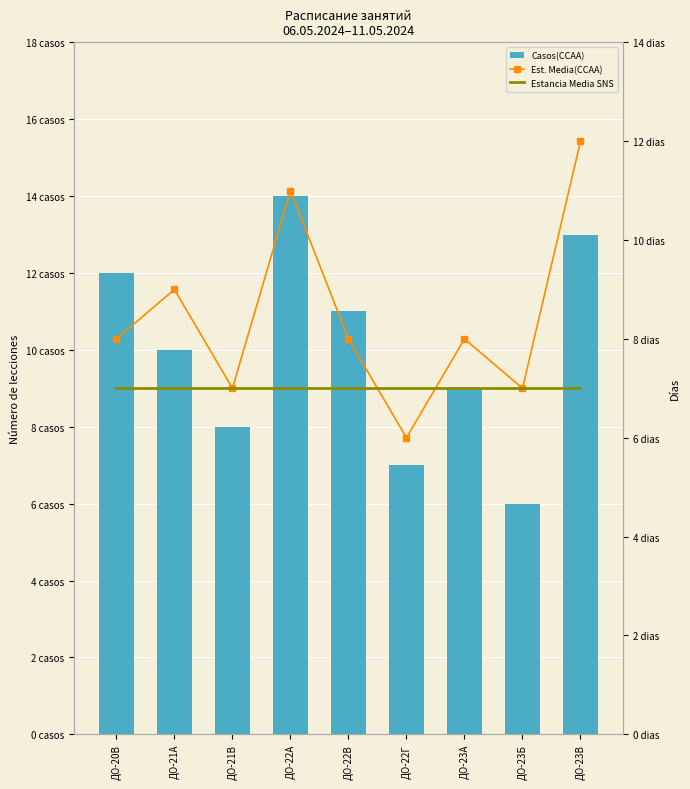

What is the sum of all Estancia Media SNS values?

63